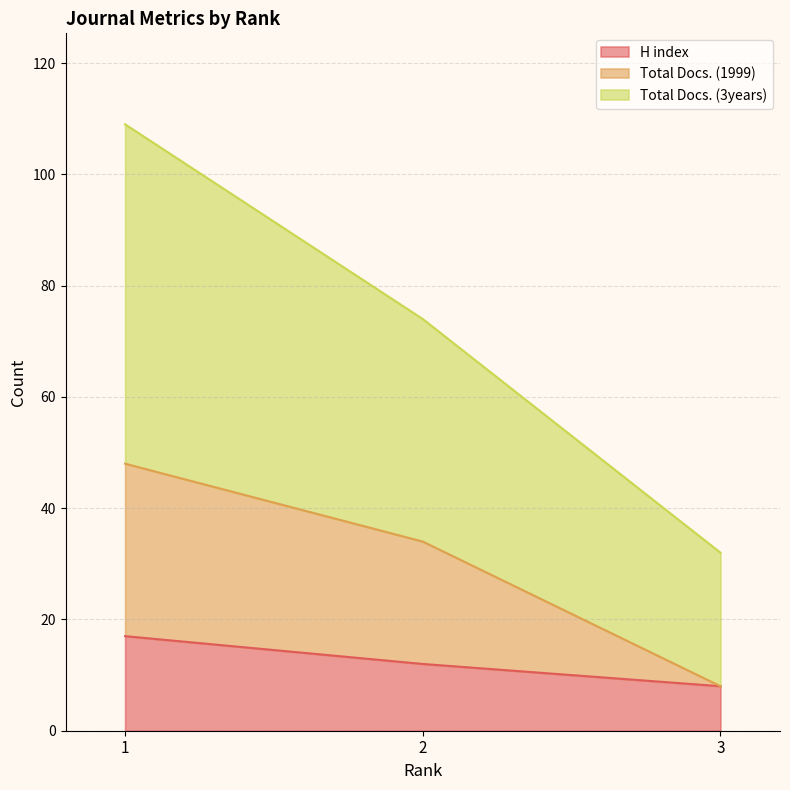

What is the highest value of the Total Docs. (3years) series?

109